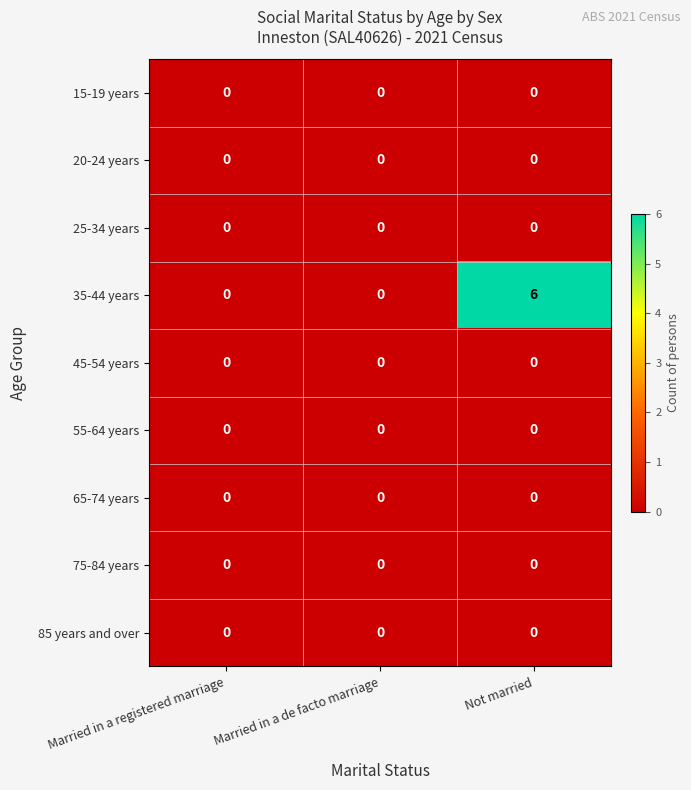

Which series has the largest total across all categories?

35-44 years